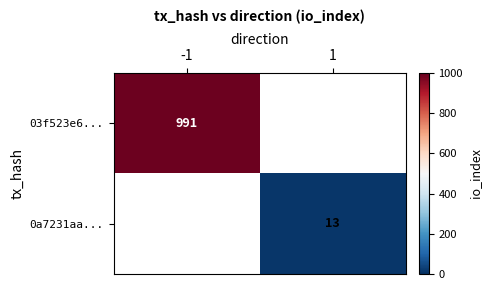

Is the value of 03f523e6... at -1 greater than the value of 0a7231aa... at 1?

Yes